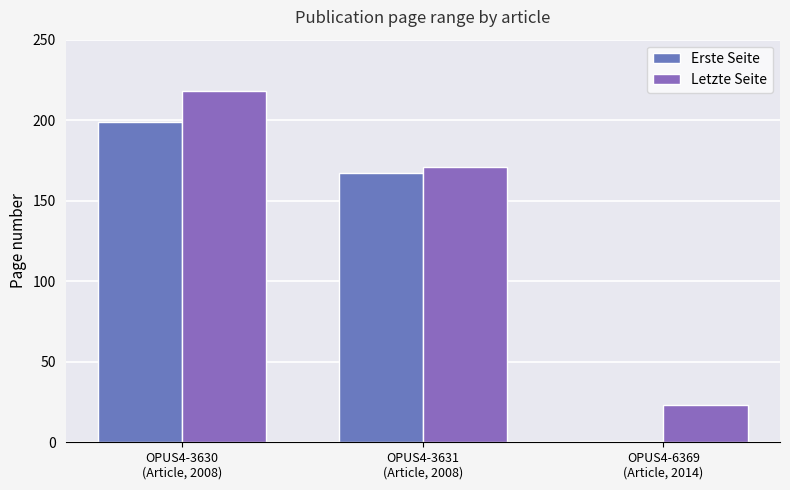

What is the minimum value for Erste Seite?

1